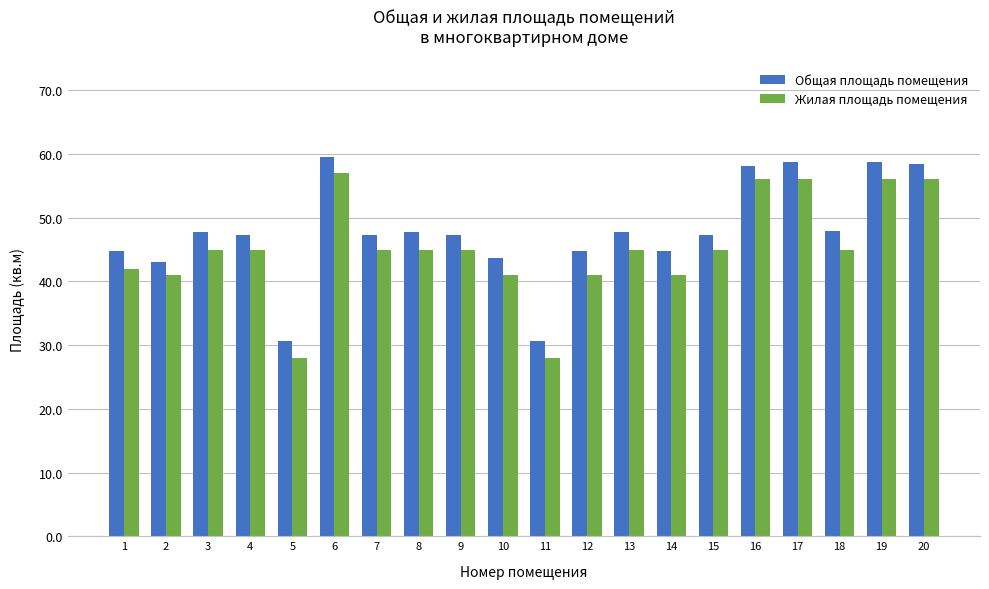

What is the total value across all series at 2?

84.0